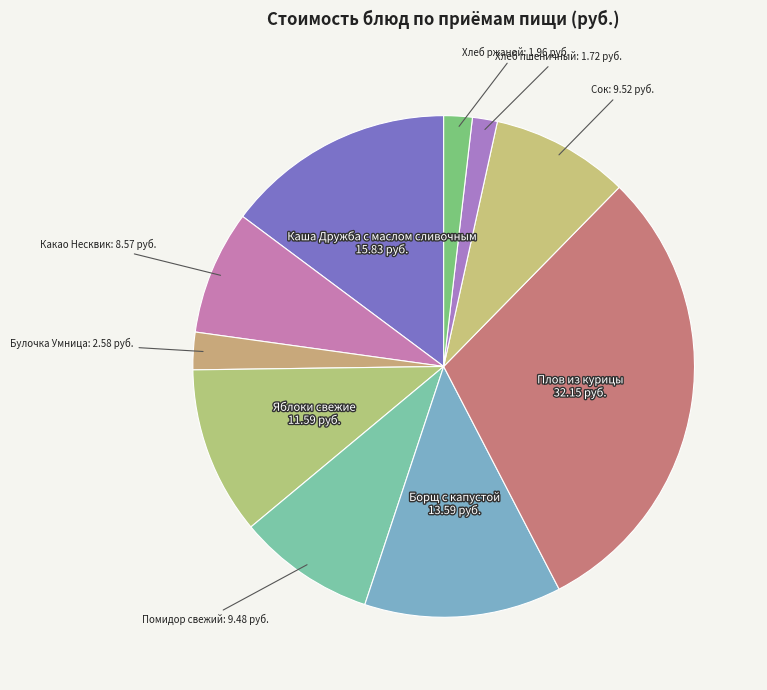

What is the ratio of the value at Какао Несквик to the value at Булочка Умница?

3.3